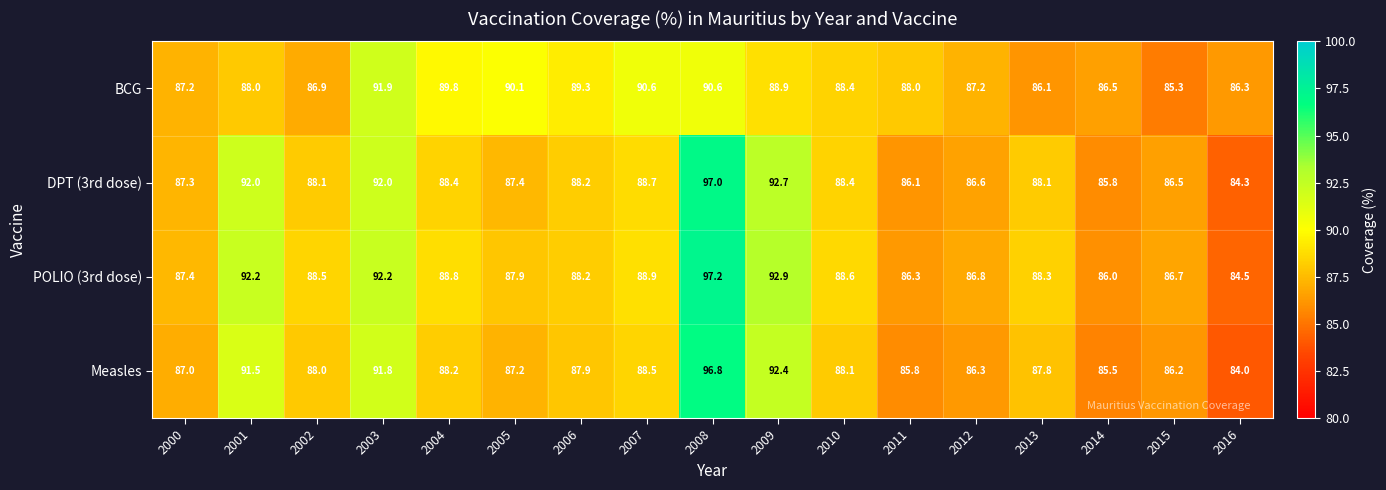

At how many categories does at least one series exceed 85?

17